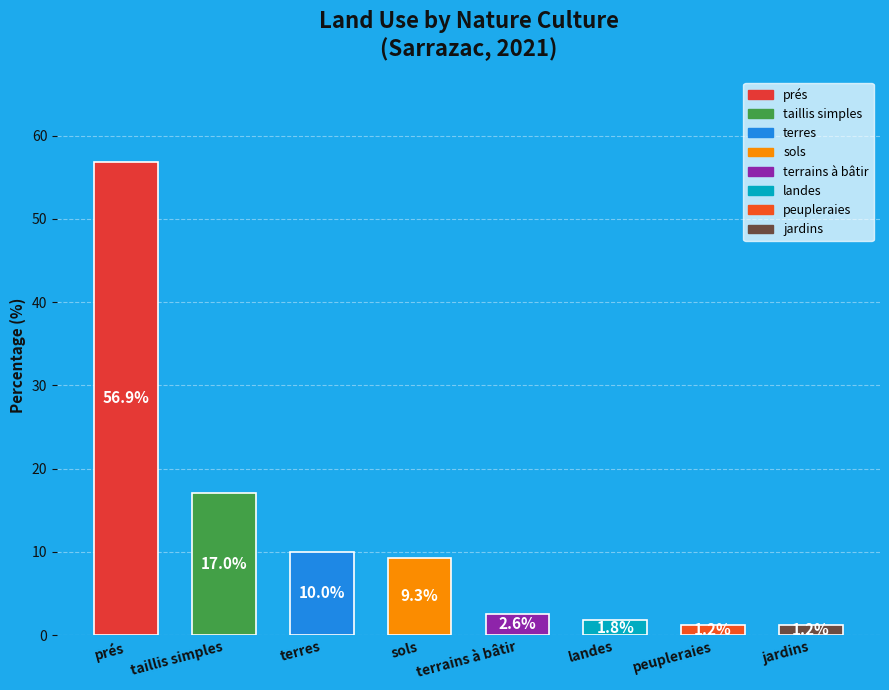

Does BT represent more than half of the total?

No